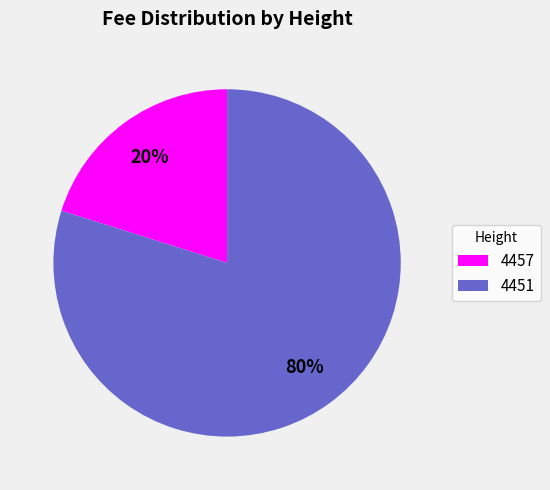

Rank the categories by value from lowest to highest.

4457, 4451